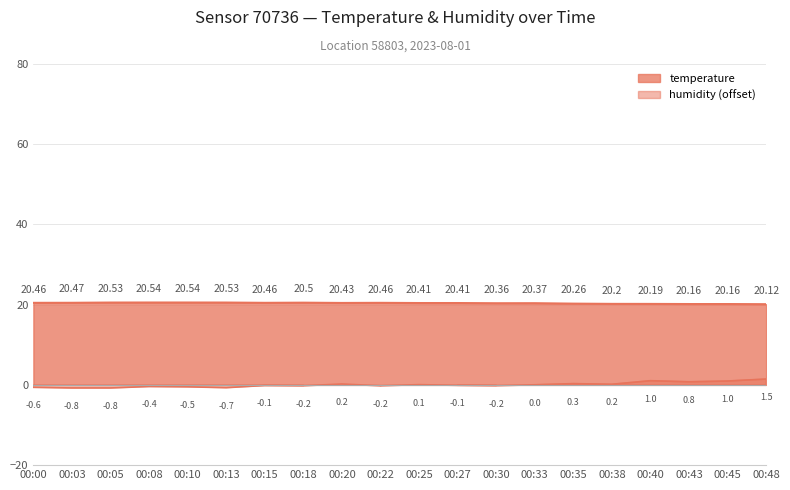

At which label does temperature reach its minimum?

00:48